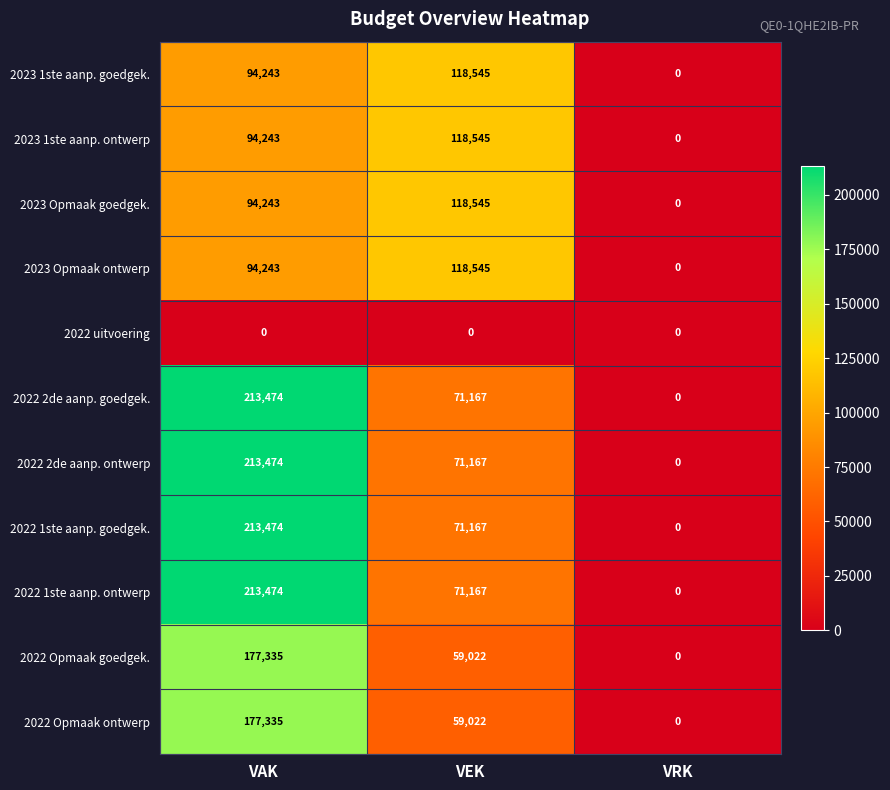

Which label corresponds to the largest value in the chart?

VAK